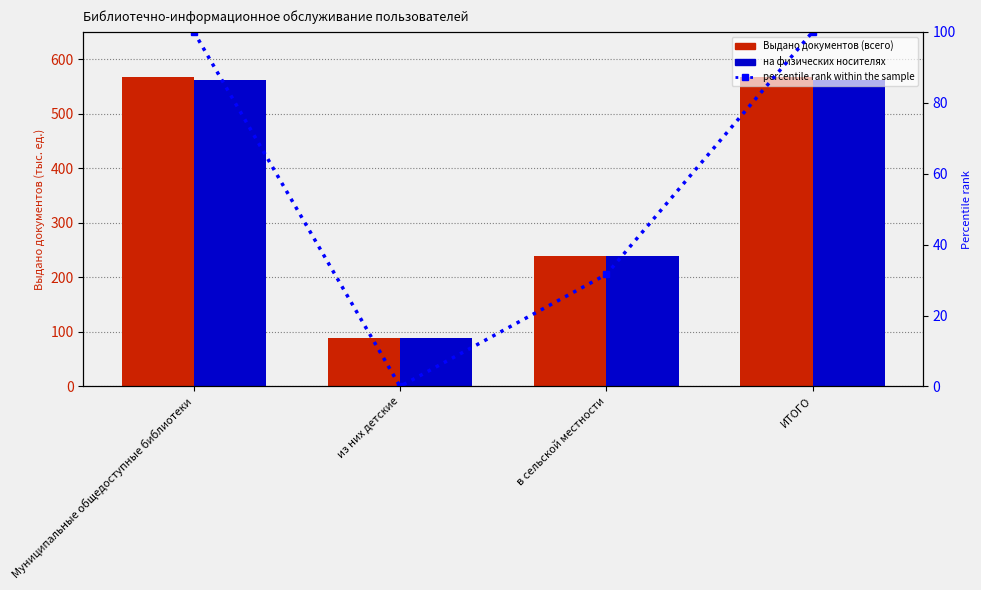

How many positive values does the percentile rank within the sample series have?

3